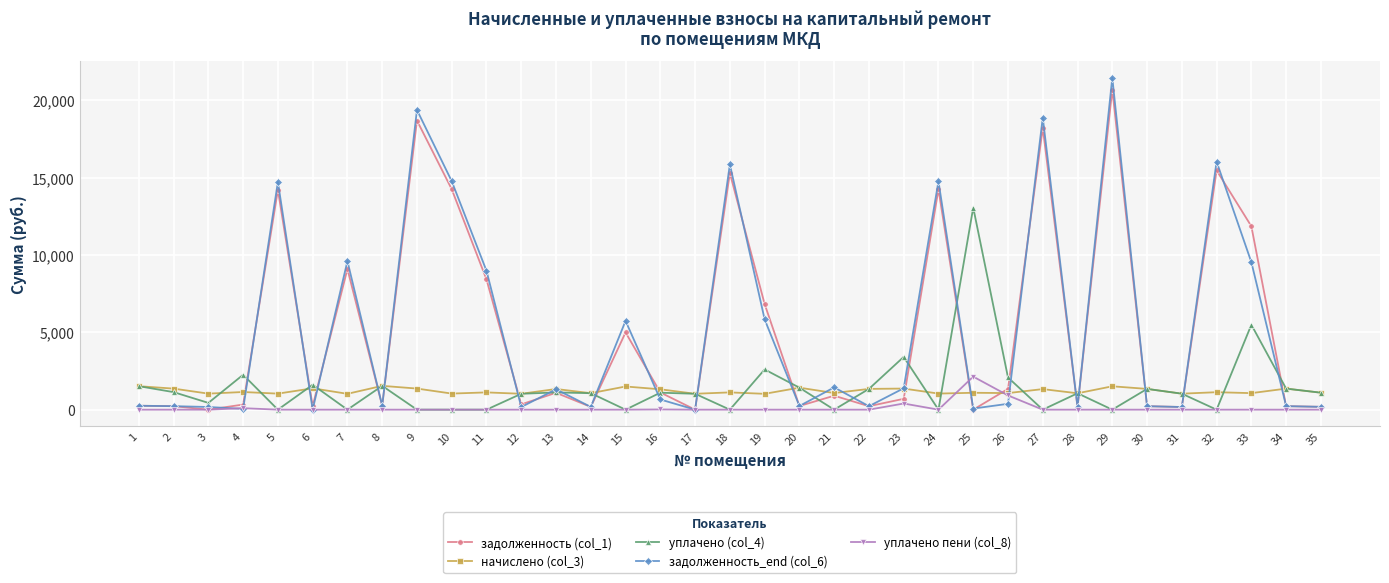

At which label does уплачено (col_4) first exceed 1065?

1